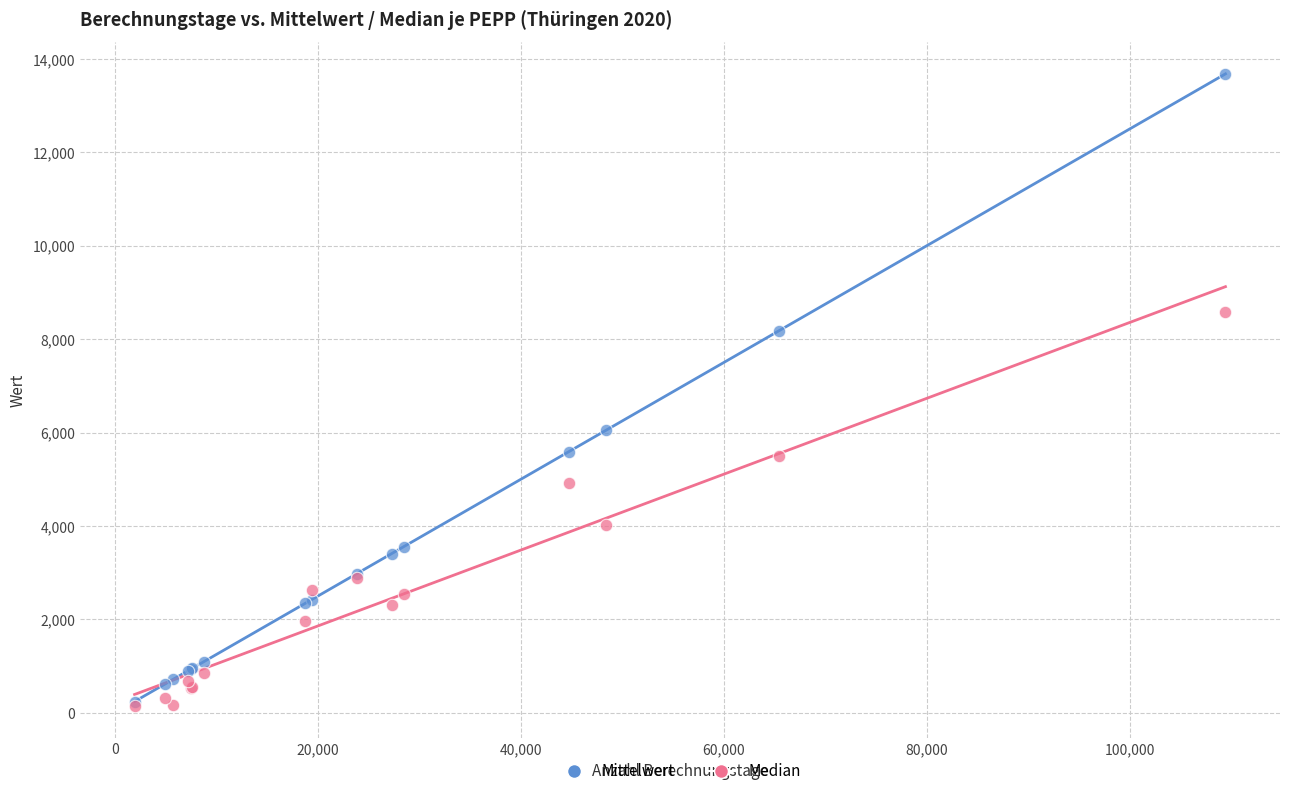

What are all the series names shown in the legend?

Mittelwert, Median